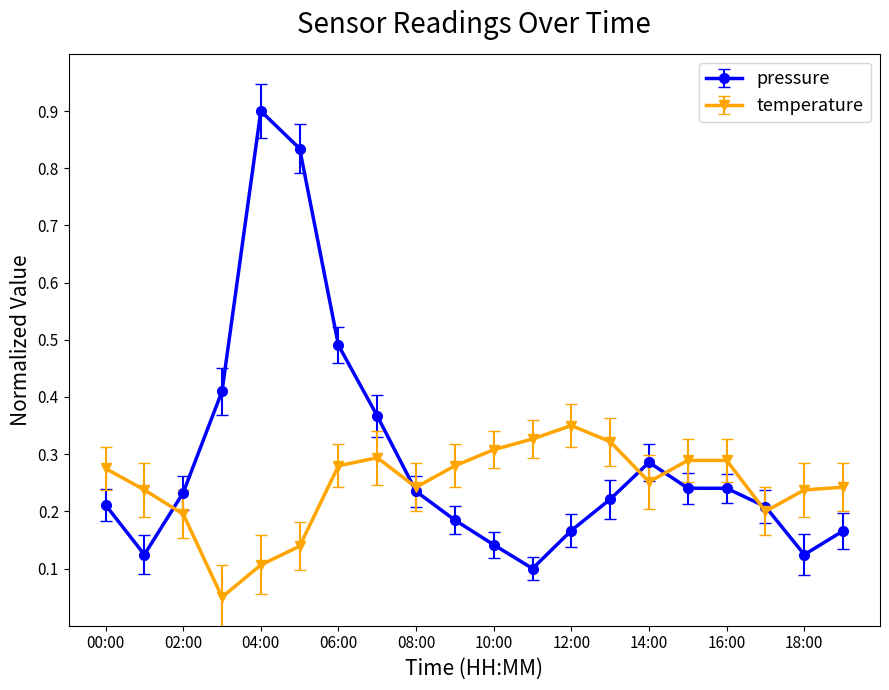

In pressure, how many points are lower than both neighbors (excluding endpoints)?

3